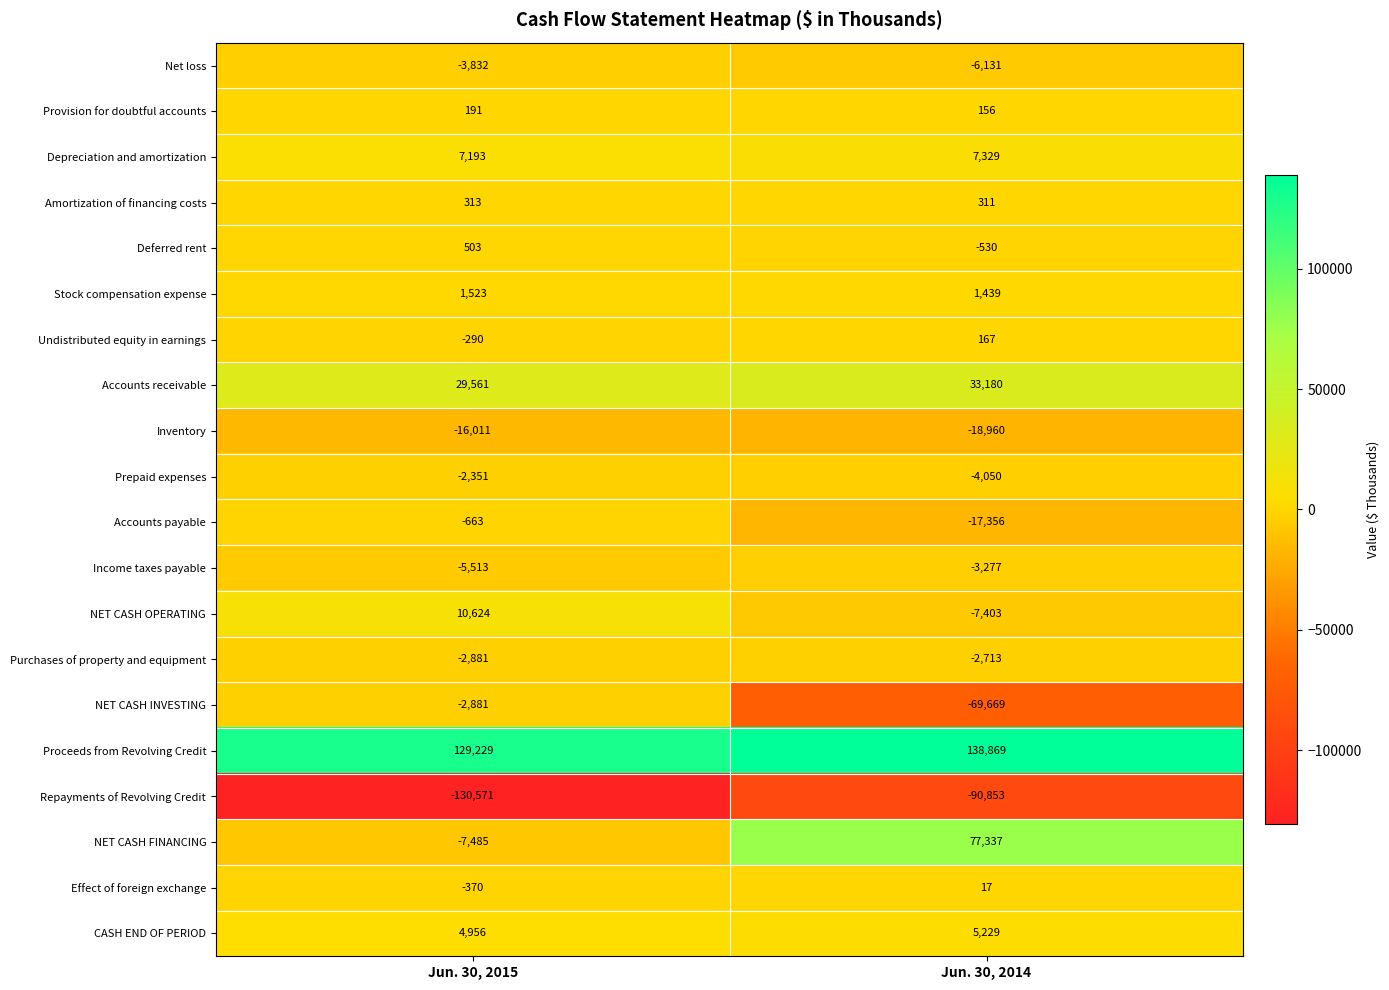

What is the average value of the Depreciation and amortization series?

7261